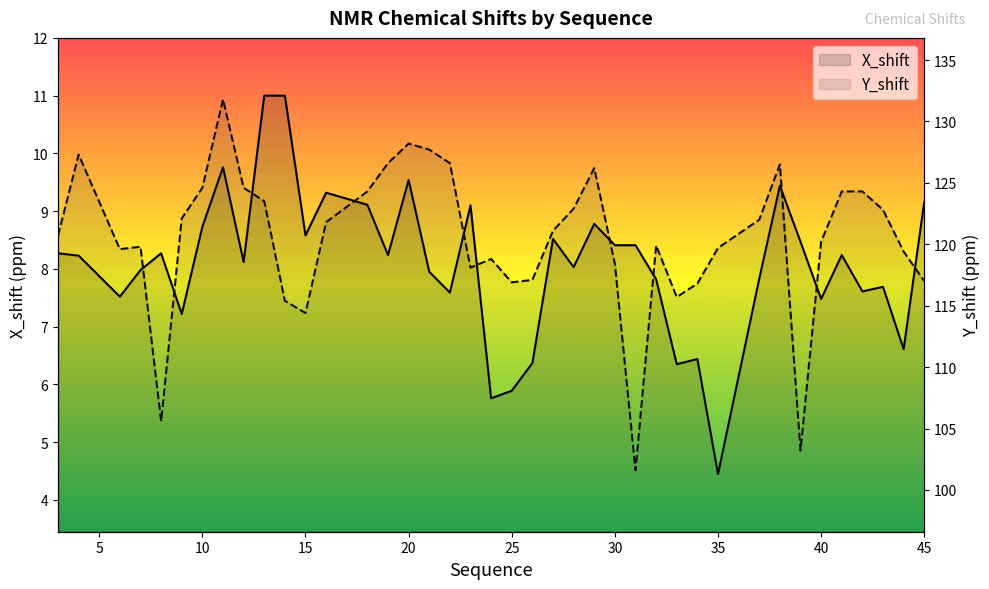

True or false: X_shift and Y_shift intersect in this chart.

False